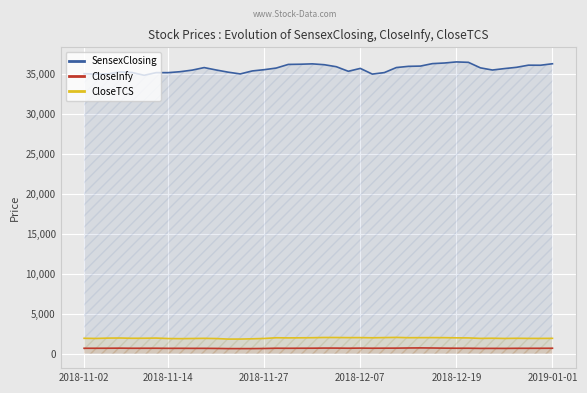

What is the total value across all series at 27?

38609.8